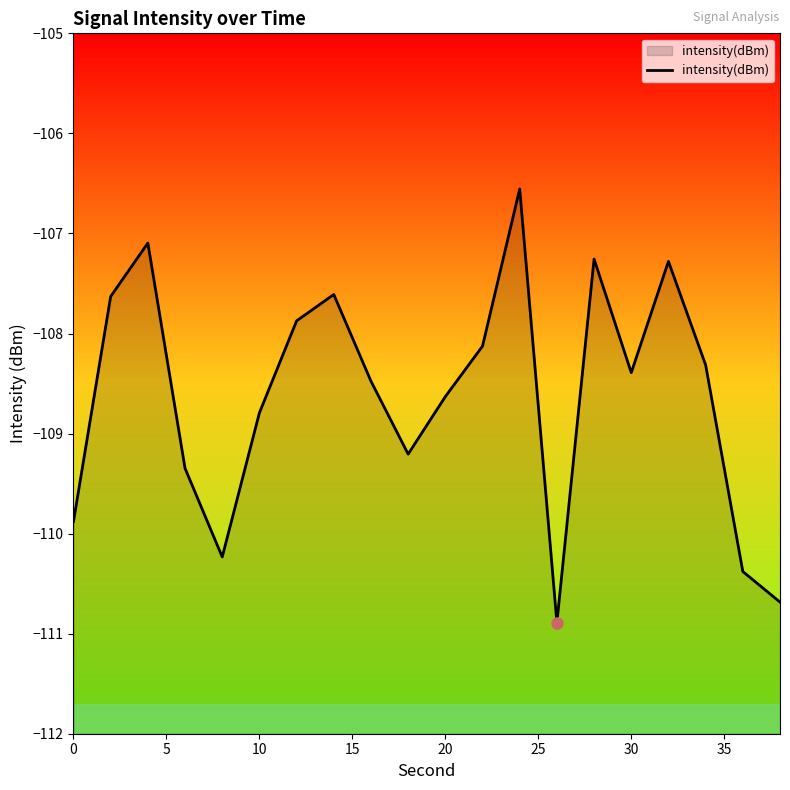

True or false: the data shows -176.6 at 30.

False